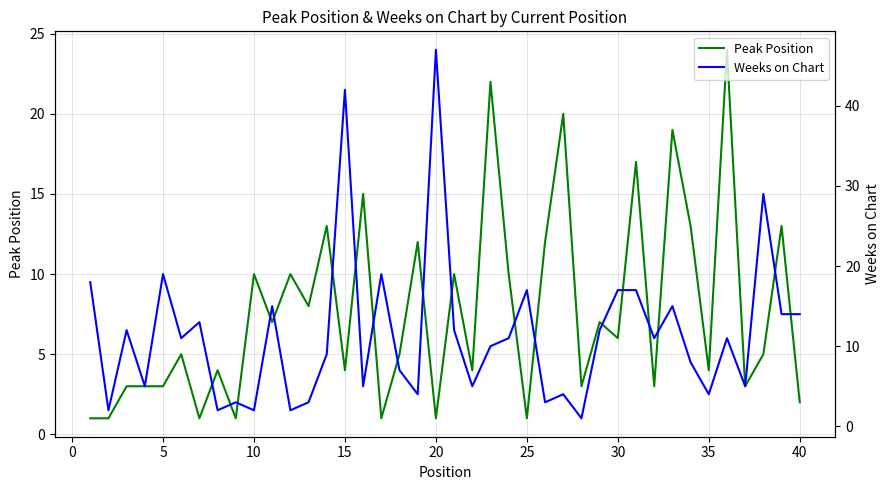

Is it true that Peak Position equals 1 at 35?

False